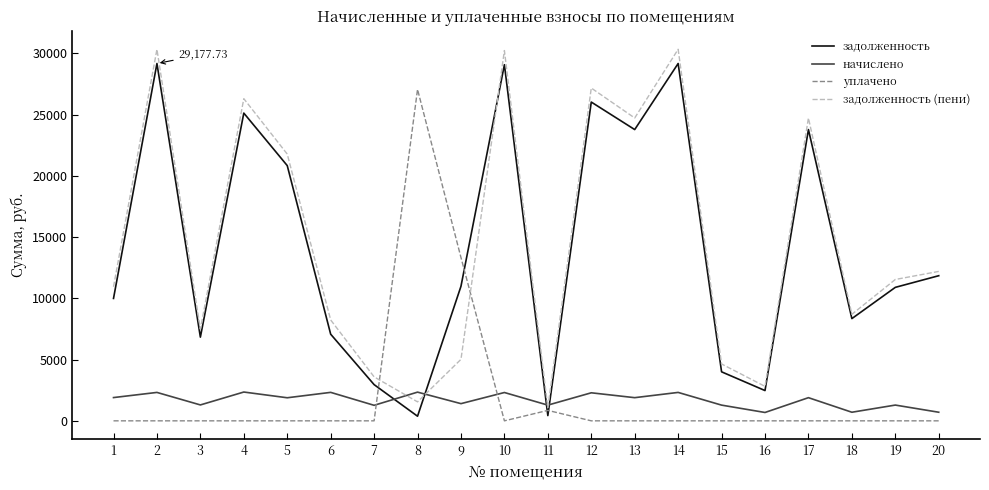

At how many categories does at least one series exceed 21551?

9